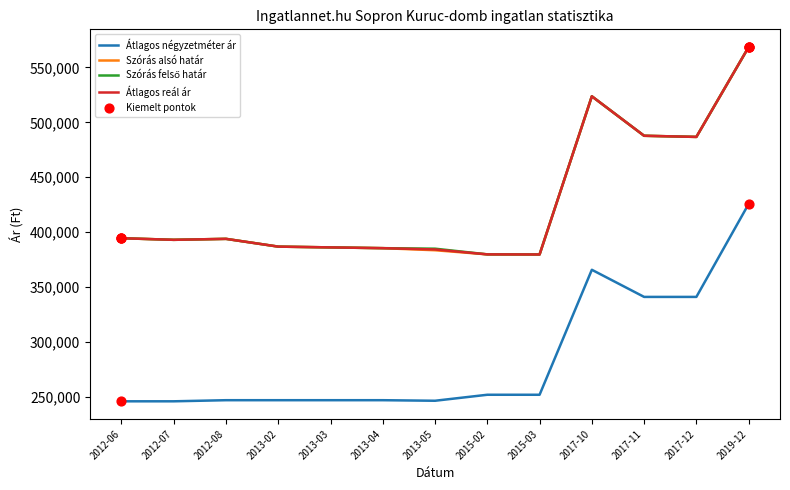

What is the spread (max minus min) of values at 2015-03?

127632